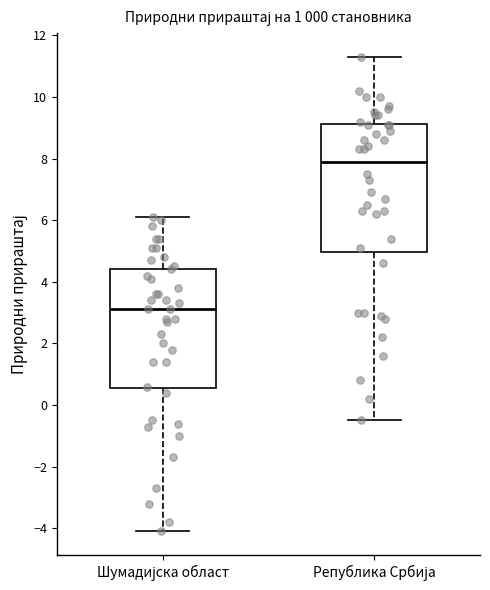

Where does the median line of the box for Република Србија sit on the y-axis? The values are not printed on the chart, so give them approximately, as read against the axis.

8.0